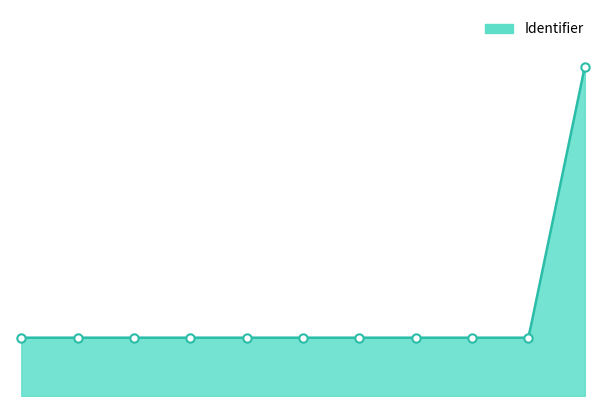

What is the maximum value shown in the chart?

6697355